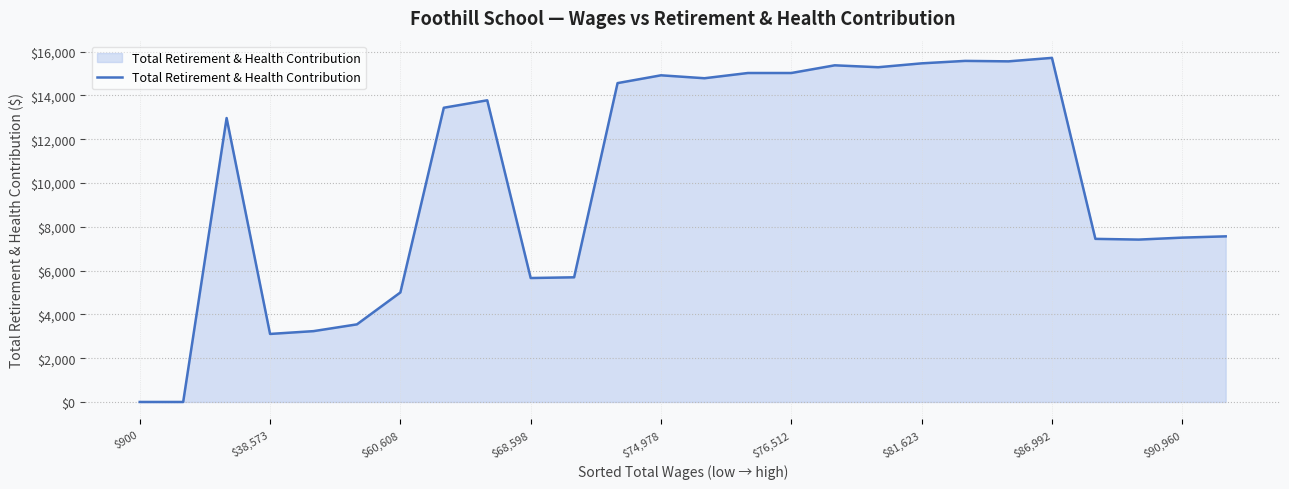

What is the difference between the maximum and minimum values?

15711